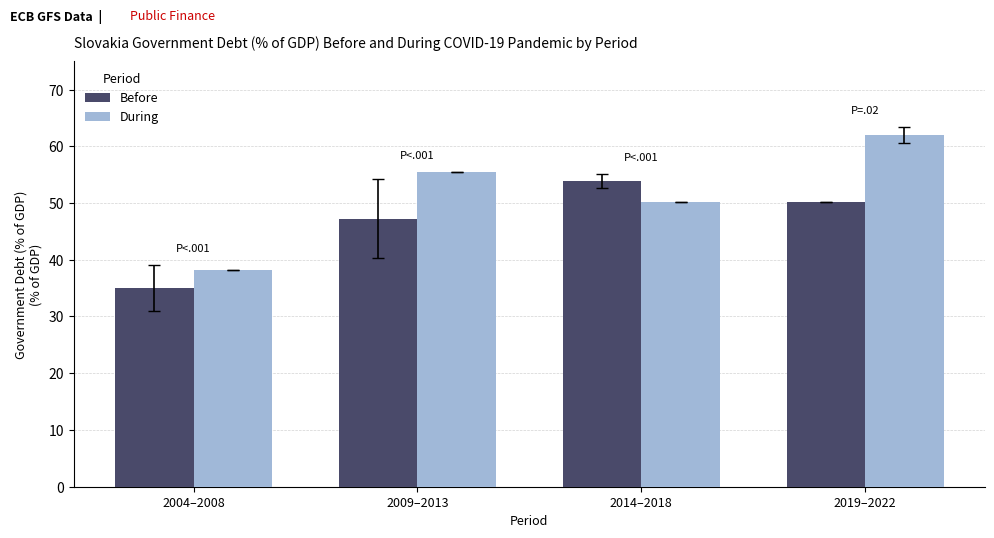

What is the sum of the During values at 2019–2022 and 2014–2018?

112.1